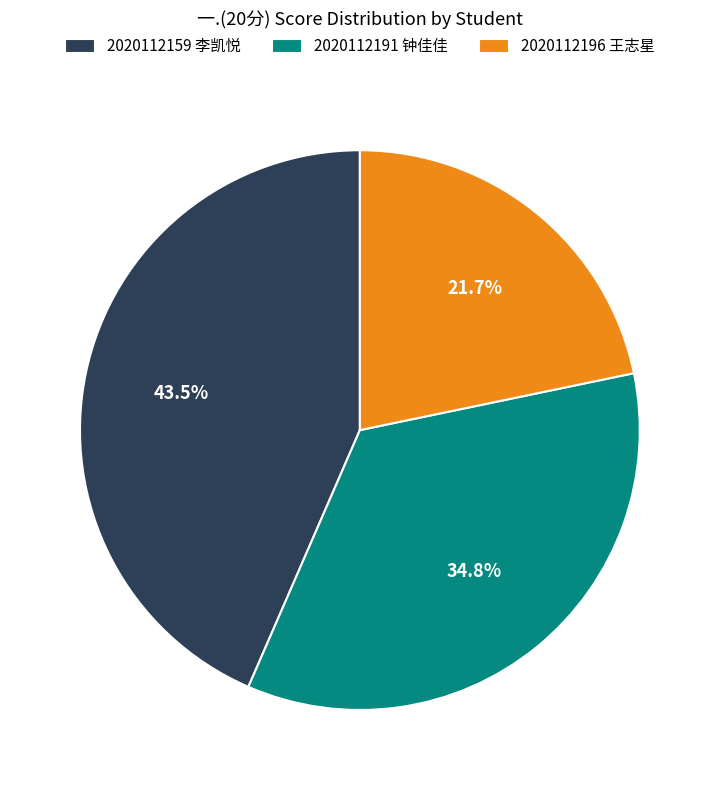

Approximately how many times larger is the value at 2020112191 钟佳佳 compared to 2020112196 王志星?

1.6